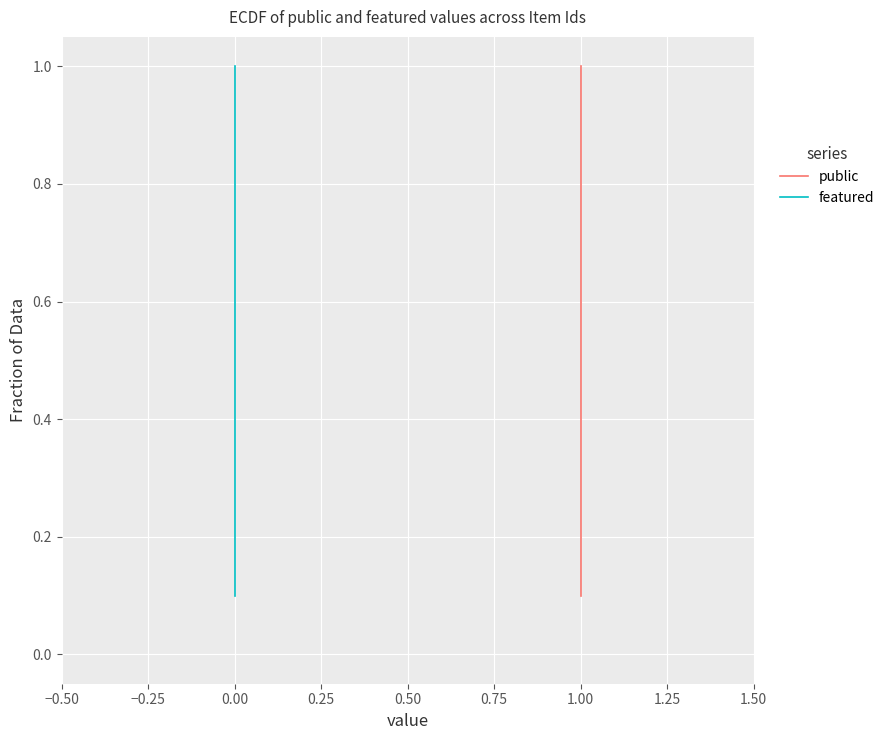

Count the number of categories in the chart.

10